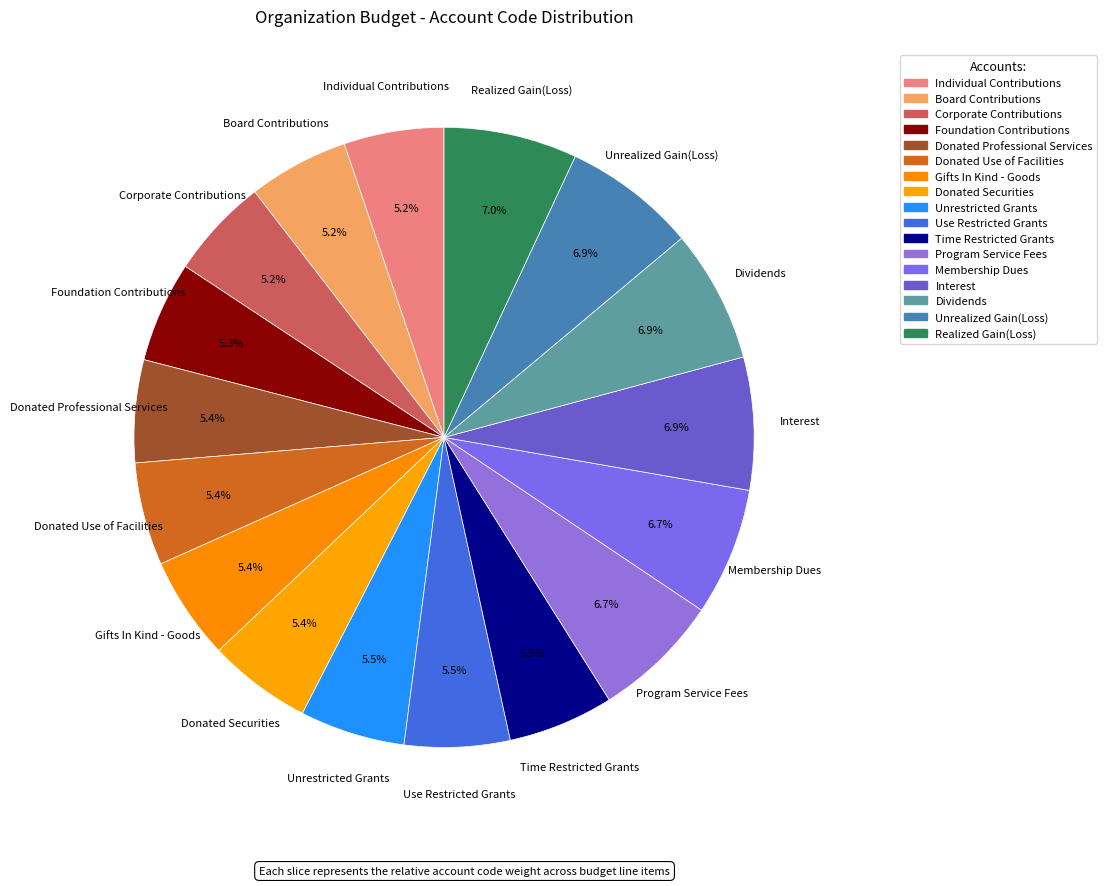

Is there a majority slice in this chart?

No